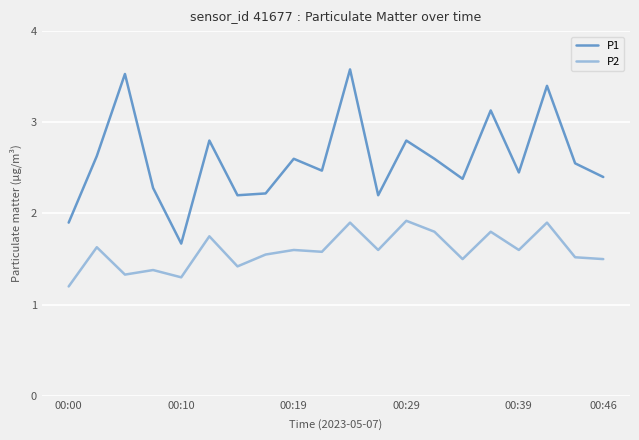

What is the maximum value for P2?

1.9